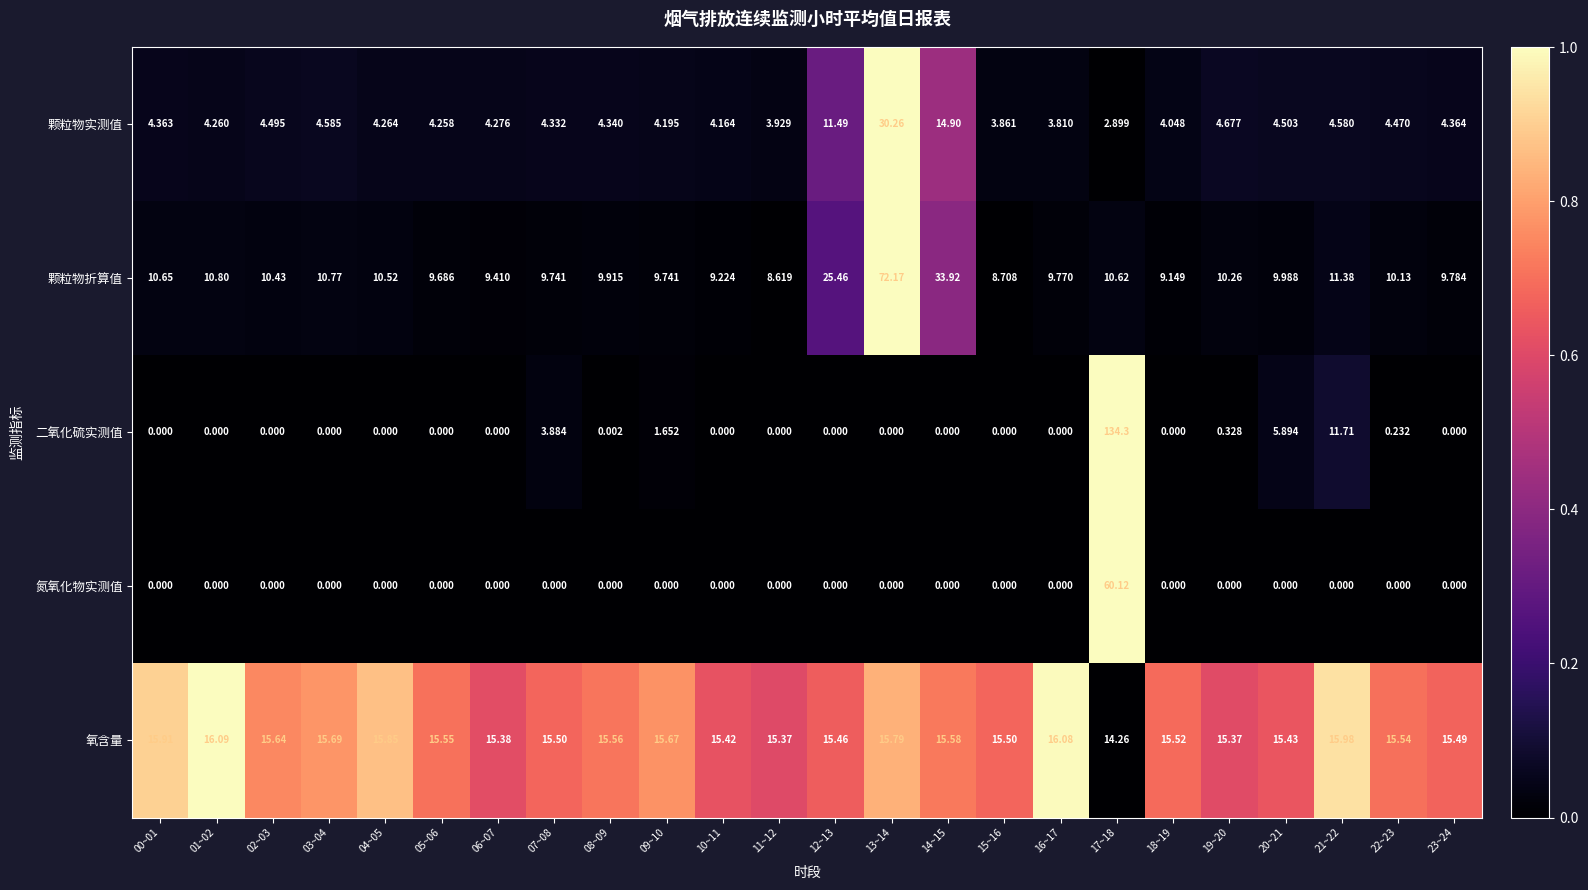

Which series changed the most between 09~10 and 11~12?

二氧化硫实测值